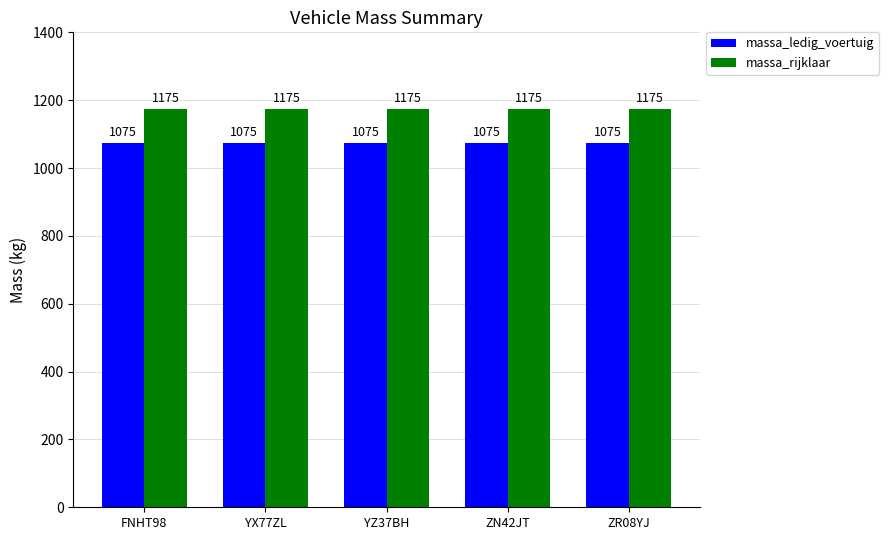

Reading left to right, list all the values displayed in this chart.

massa_ledig_voertuig: FNHT98=1075	YX77ZL=1075	YZ37BH=1075	ZN42JT=1075	ZR08YJ=1075
massa_rijklaar: FNHT98=1175	YX77ZL=1175	YZ37BH=1175	ZN42JT=1175	ZR08YJ=1175